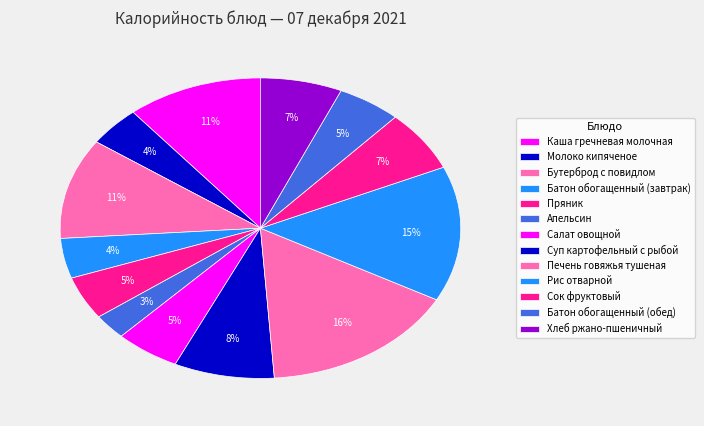

Is it true that Салат овощной is 5% of the pie?

True